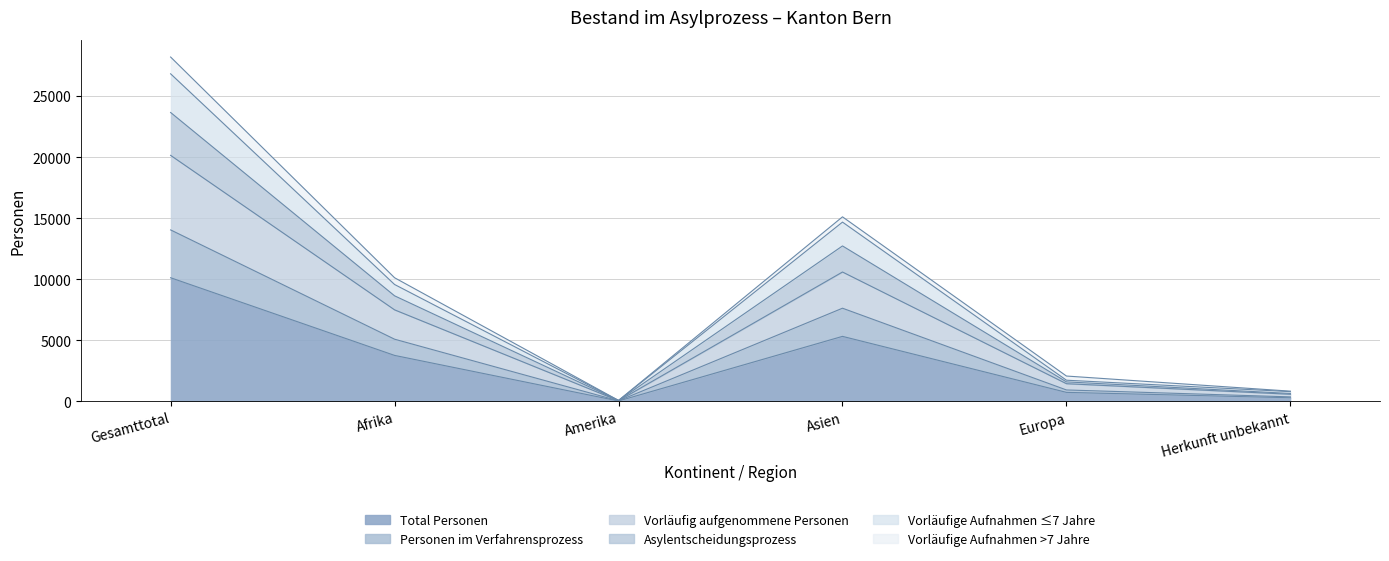

At which category does Total Personen reach its first local valley?

Amerika